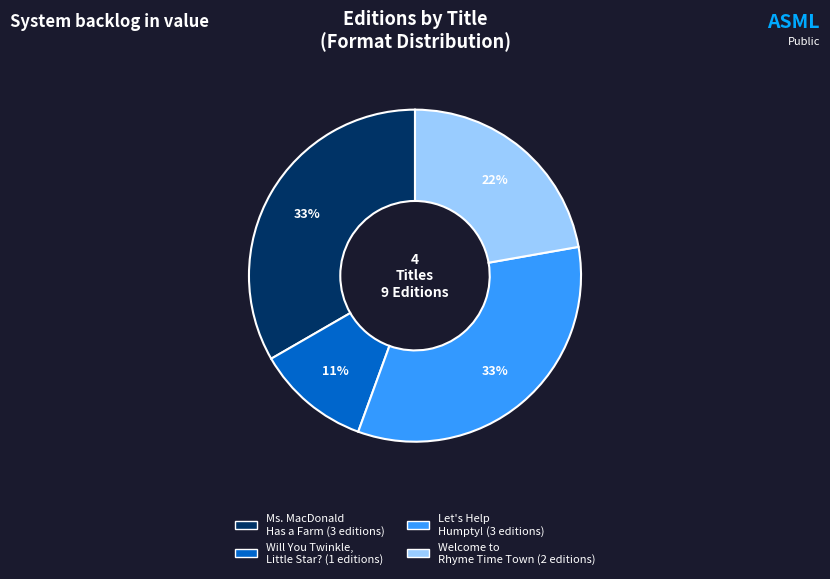

To the nearest percent, what is the difference between the largest and smallest slice percentages?

22%